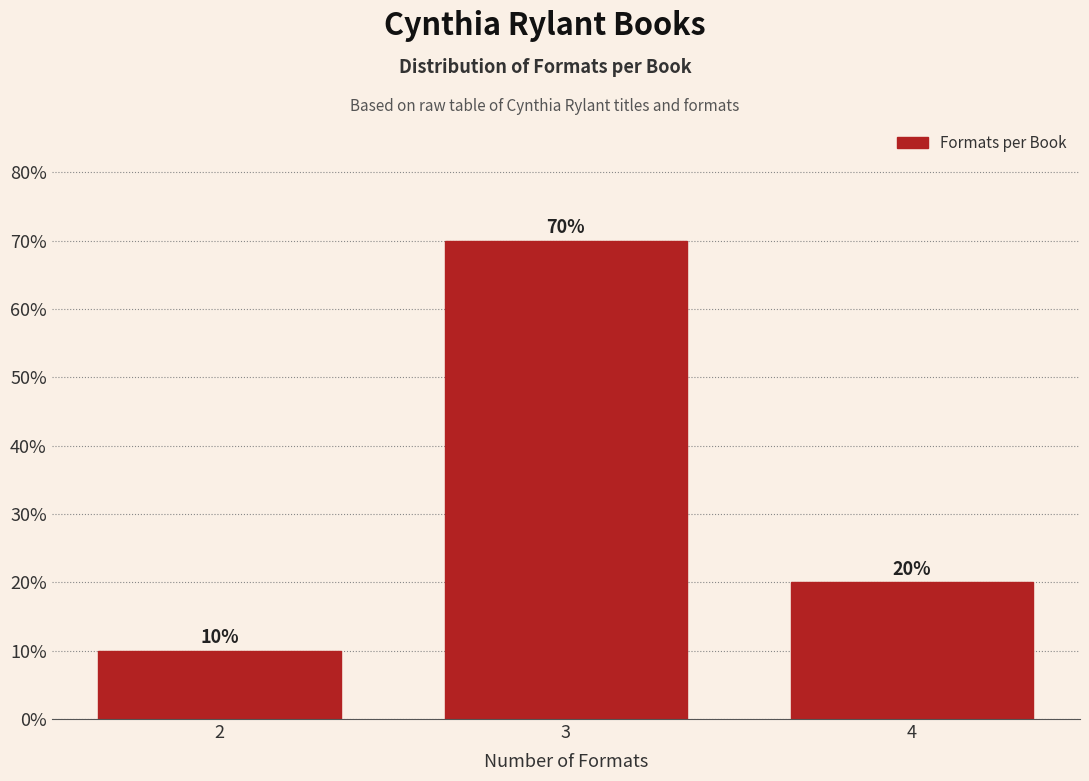

Reading left to right, transcribe all the data shown in this chart.

10	70	20